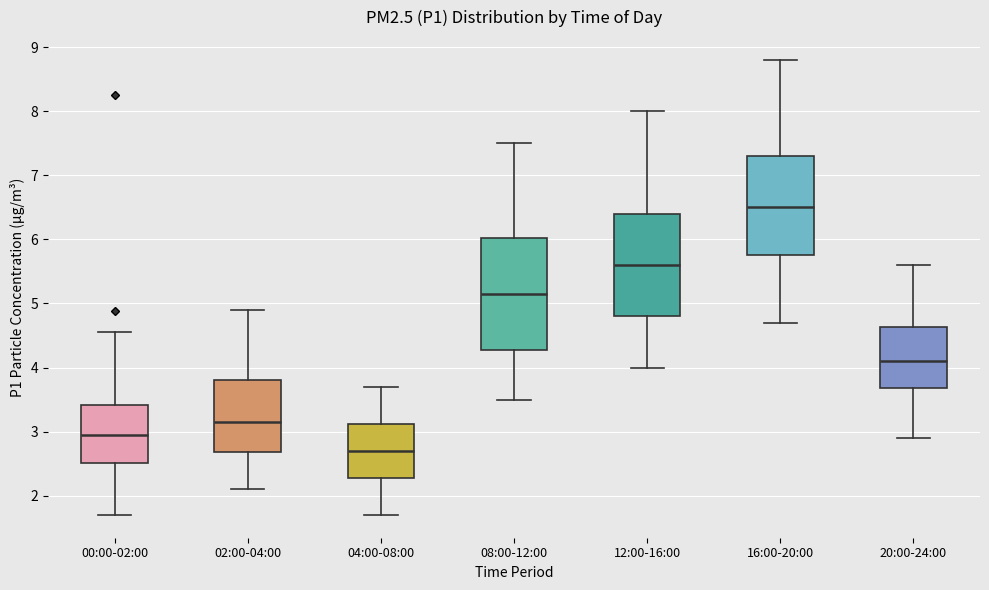

Which box is the tallest, from its lower edge to its upper edge?

08:00-12:00